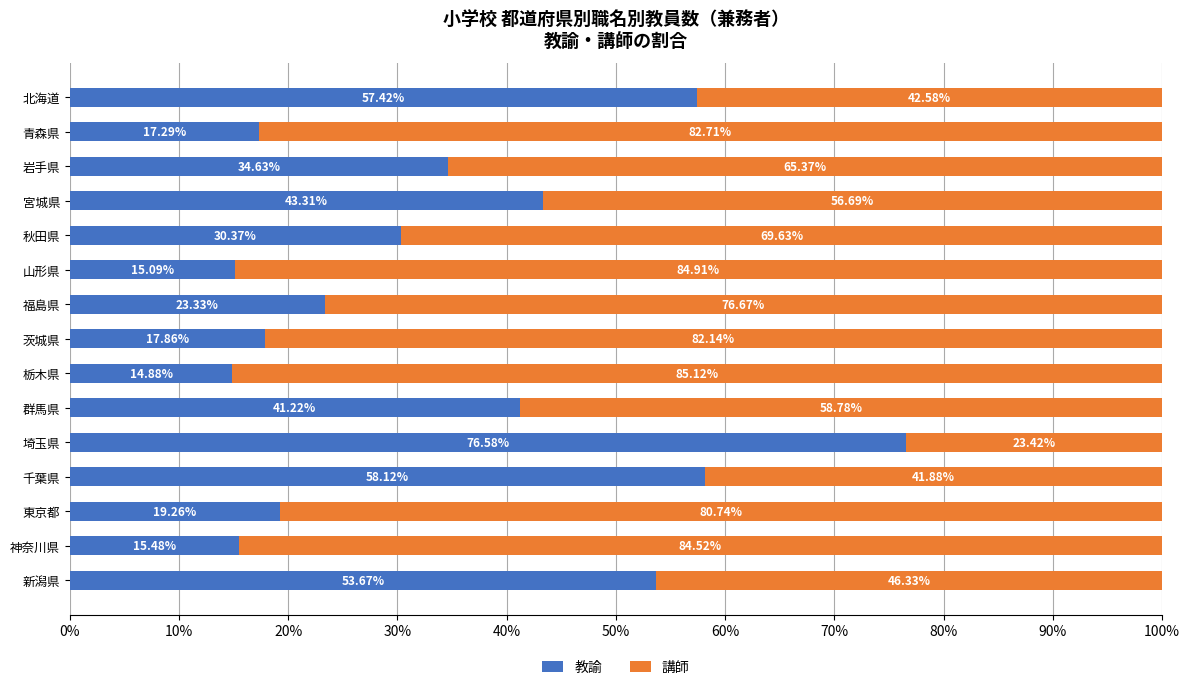

What is the difference between the 教諭 values at 宮城県 and 福島県?

20.0